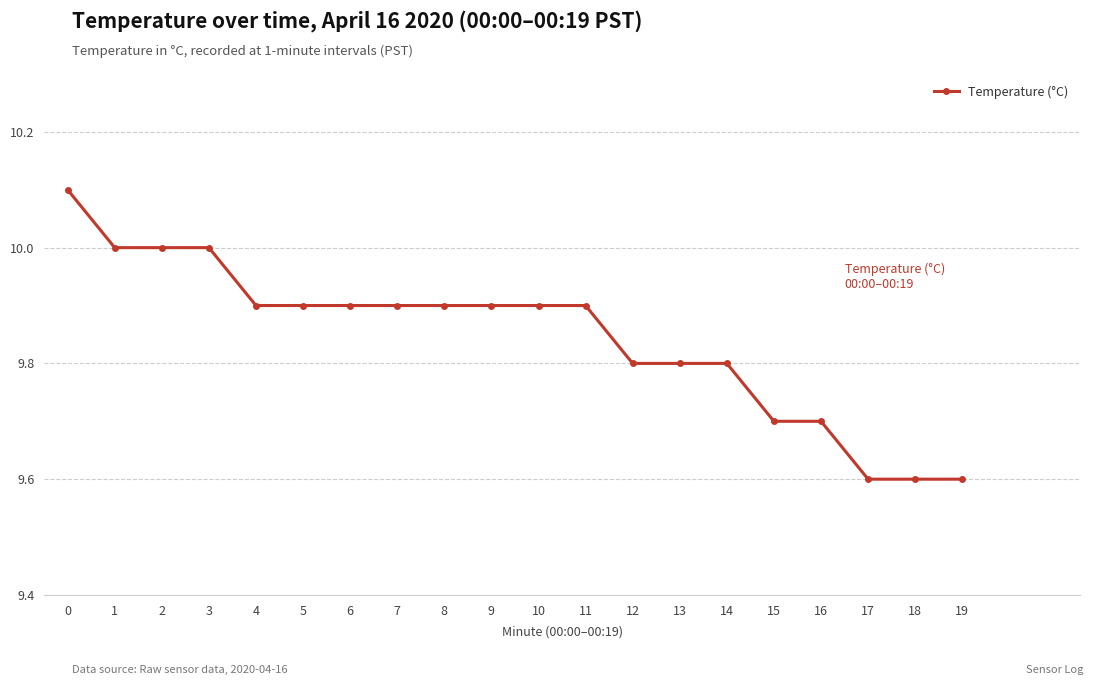

Between 3 and 5, which is larger?

3